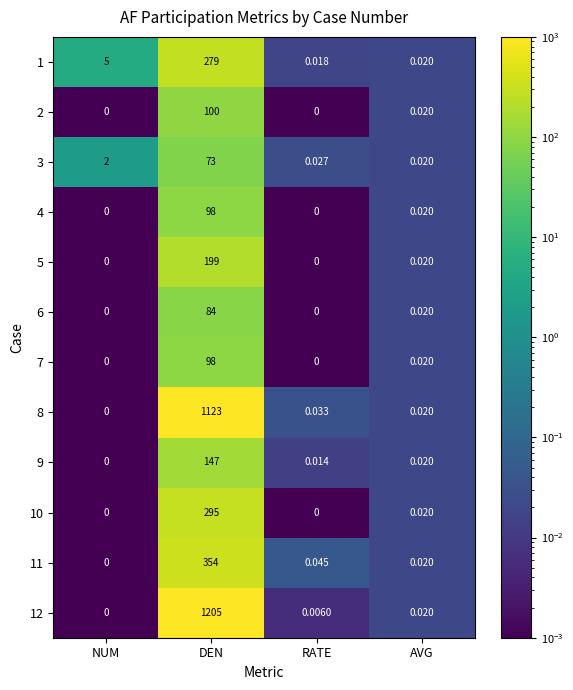

At which label does 5 reach its peak?

DEN